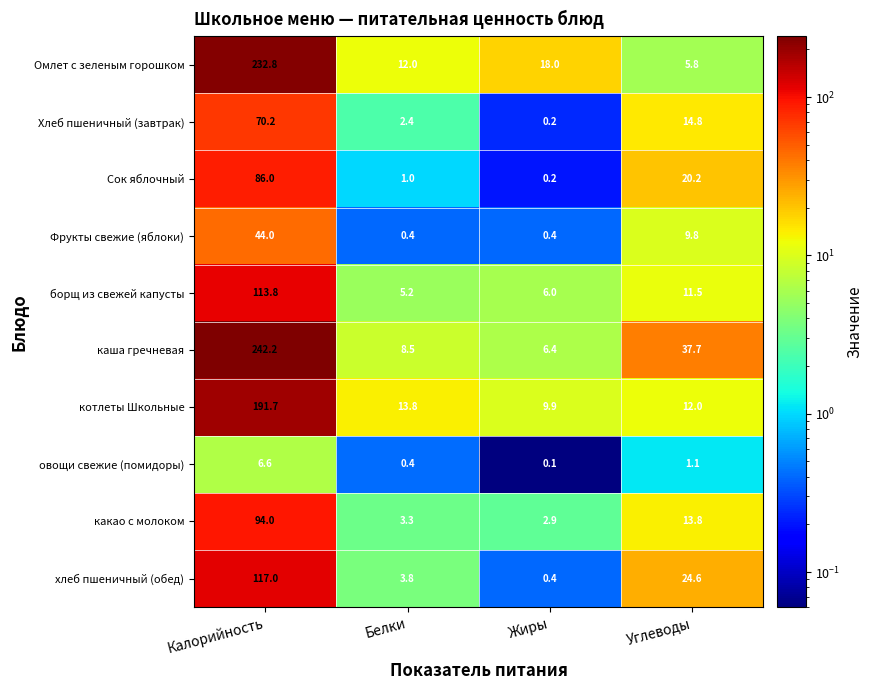

At which category is the sum across all series the highest?

Калорийность